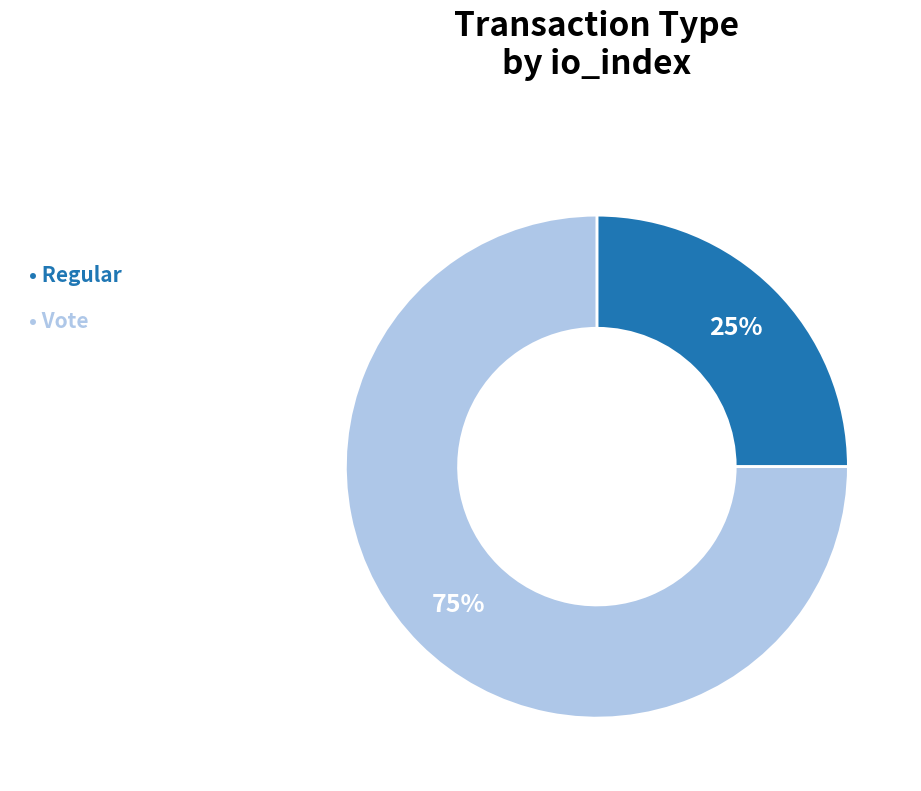

Is there any slice that represents more than half of the pie?

Yes